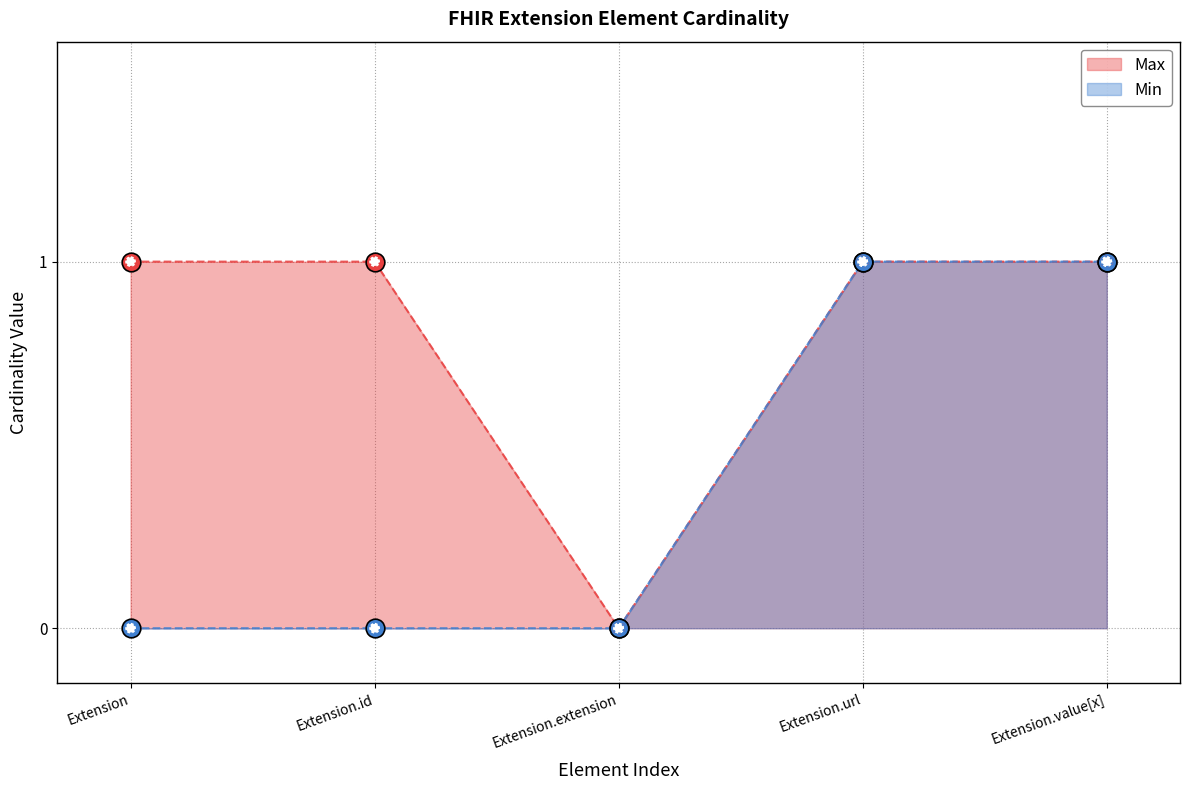

What are all the series names shown in the legend?

Max, Min